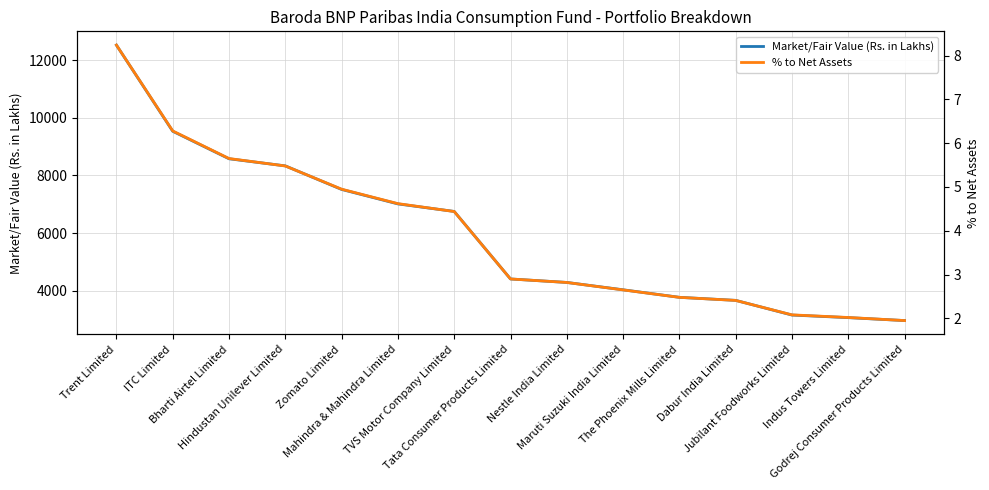

True or false: Market/Fair Value (Rs. in Lakhs) has more than 1 points higher than both neighbors.

False